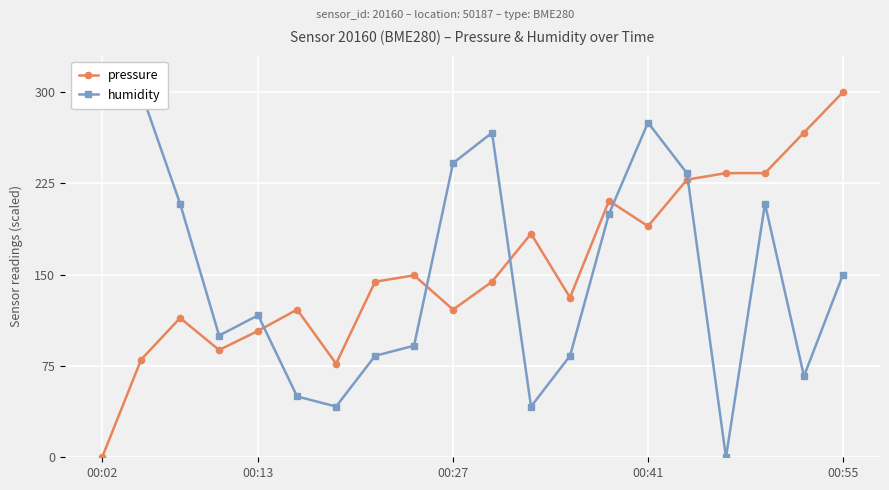

How many lines are shown in the chart?

2